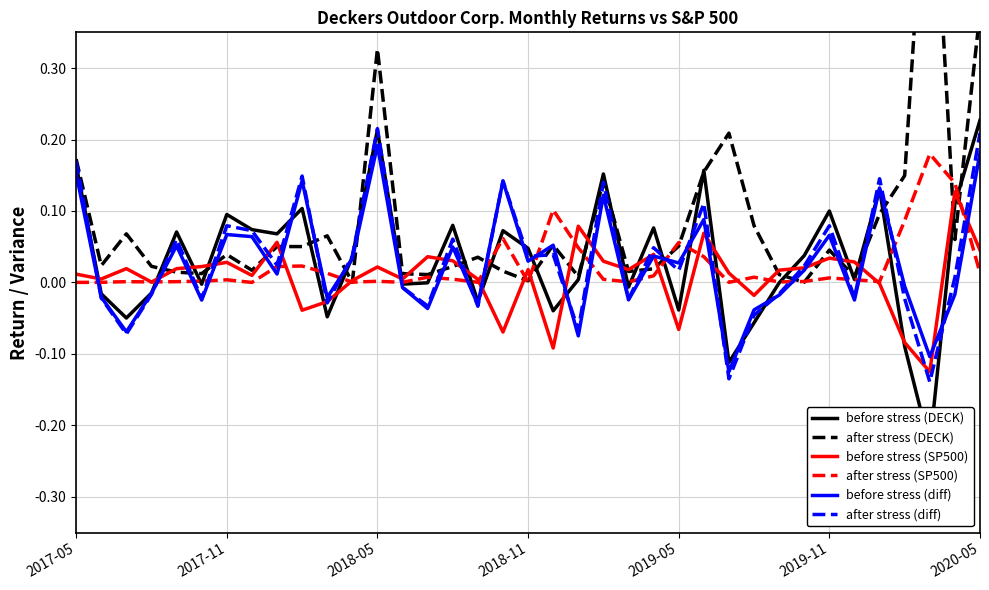

How many data points in R(S&P500) solid are less than 0?

9